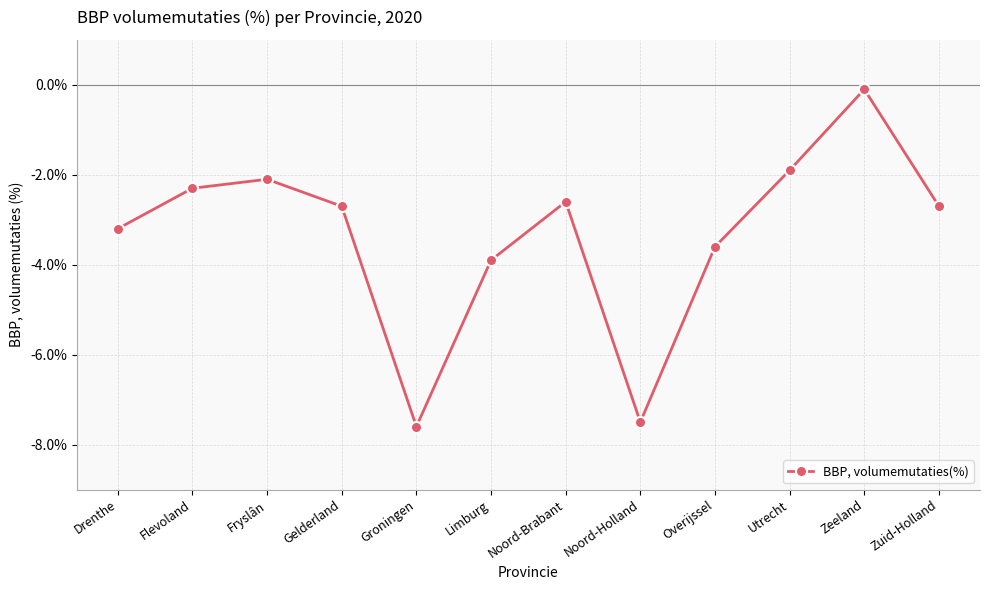

What is the sum of the values at Limburg and Groningen?

-11.5